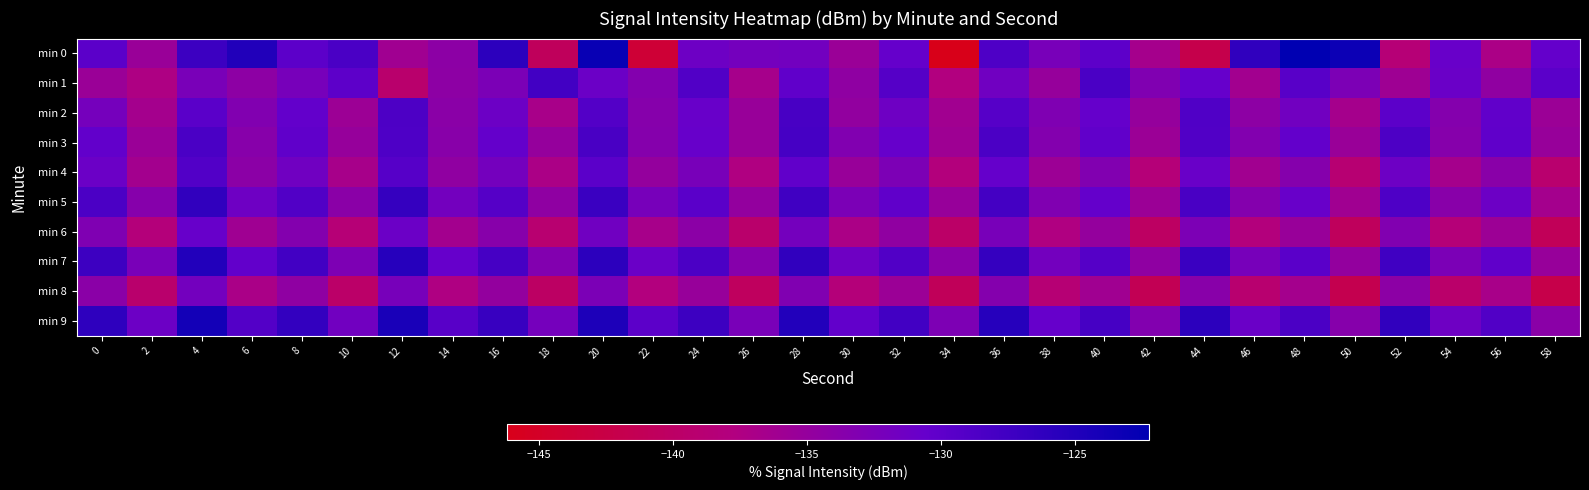

Reading right to left, list all the values displayed in this chart.

min 0: 58=-130.5	56=-137.2	54=-130.9	52=-138.6	50=-123.3	48=-122.2	46=-126.2	44=-142.0	42=-136.6	40=-129.9	38=-132.4	36=-128.7	34=-146.2	32=-130.6	30=-135.6	28=-131.9	26=-132.0	24=-131.4	22=-143.9	20=-123.0	18=-140.7	16=-125.9	14=-134.3	12=-136.1	10=-128.3	8=-129.9	6=-125.0	4=-127.3	2=-135.5	0=-129.7
min 1: 58=-129.8	56=-134.6	54=-131.1	52=-135.9	50=-132.8	48=-129.5	46=-136.3	44=-130.7	42=-133.1	40=-128.4	38=-135.2	36=-131.6	34=-137.8	32=-129.3	30=-134.5	28=-130.1	26=-136.7	24=-128.9	22=-133.4	20=-131.2	18=-127.8	16=-132.6	14=-134.4	12=-139.3	10=-130.0	8=-132.3	6=-134.4	4=-132.5	2=-137.4	0=-135.6
min 2: 58=-135.7	56=-130.2	54=-133.5	52=-129.9	50=-136.6	48=-131.7	46=-134.4	44=-128.8	42=-135.1	40=-130.6	38=-133.0	36=-129.4	34=-136.2	32=-131.5	30=-134.8	28=-128.2	26=-135.4	24=-130.9	22=-133.7	20=-129.1	18=-136.9	16=-131.3	14=-134.1	12=-128.6	10=-135.8	8=-130.4	6=-133.2	4=-129.7	2=-136.5	0=-132.1
min 3: 58=-135.3	56=-130.1	54=-133.7	52=-128.6	50=-135.5	48=-130.4	46=-133.3	44=-128.9	42=-135.7	40=-130.2	38=-133.4	36=-128.5	34=-135.9	32=-130.7	30=-133.2	28=-128.1	26=-135.4	24=-130.8	22=-133.6	20=-128.3	18=-135.1	16=-130.5	14=-133.9	12=-128.7	10=-135.2	8=-130.1	6=-133.8	4=-128.4	2=-135.6	0=-130.3
min 4: 58=-139.2	56=-134.0	54=-136.6	52=-131.4	50=-138.8	48=-133.6	46=-136.2	44=-131.0	42=-138.4	40=-133.2	38=-135.8	36=-130.6	34=-138.0	32=-132.8	30=-135.4	28=-130.2	26=-137.6	24=-132.4	22=-135.0	20=-129.8	18=-137.2	16=-132.0	14=-134.6	12=-129.4	10=-136.8	8=-131.6	6=-134.2	4=-129.0	2=-136.4	0=-131.2
min 5: 58=-136.5	56=-131.3	54=-133.9	52=-128.7	50=-136.1	48=-130.9	46=-133.5	44=-128.3	42=-135.7	40=-130.5	38=-133.1	36=-127.9	34=-135.3	32=-130.1	30=-132.7	28=-127.5	26=-134.9	24=-129.7	22=-132.3	20=-127.1	18=-134.5	16=-129.3	14=-131.9	12=-126.7	10=-134.1	8=-128.9	6=-131.5	4=-126.3	2=-133.7	0=-128.5
min 6: 58=-141.0	56=-135.8	54=-138.4	52=-133.2	50=-140.6	48=-135.4	46=-138.0	44=-132.8	42=-140.2	40=-135.0	38=-137.6	36=-132.4	34=-139.8	32=-134.6	30=-137.2	28=-132.0	26=-139.4	24=-134.2	22=-136.8	20=-131.6	18=-139.0	16=-133.8	14=-136.4	12=-131.2	10=-138.6	8=-133.4	6=-136.0	4=-130.8	2=-138.2	0=-133.0
min 7: 58=-135.3	56=-130.1	54=-132.7	52=-127.5	50=-134.9	48=-129.7	46=-132.3	44=-127.1	42=-134.5	40=-129.3	38=-131.9	36=-126.7	34=-134.1	32=-128.9	30=-131.5	28=-126.3	26=-133.7	24=-128.5	22=-131.1	20=-125.9	18=-133.3	16=-128.1	14=-130.7	12=-125.5	10=-132.9	8=-127.7	6=-130.3	4=-125.1	2=-132.5	0=-127.3
min 8: 58=-142.1	56=-136.9	54=-139.5	52=-134.3	50=-141.7	48=-136.5	46=-139.1	44=-133.9	42=-141.3	40=-136.1	38=-138.7	36=-133.5	34=-140.9	32=-135.7	30=-138.3	28=-133.1	26=-140.5	24=-135.3	22=-137.9	20=-132.7	18=-140.1	16=-134.9	14=-137.5	12=-132.3	10=-139.7	8=-134.5	6=-137.1	4=-131.9	2=-139.3	0=-134.1
min 9: 58=-134.1	56=-128.9	54=-131.5	52=-126.3	50=-133.7	48=-128.5	46=-131.1	44=-125.9	42=-133.3	40=-128.1	38=-130.7	36=-125.5	34=-132.9	32=-127.7	30=-130.3	28=-125.1	26=-132.5	24=-127.3	22=-129.9	20=-124.7	18=-132.1	16=-126.9	14=-129.5	12=-124.3	10=-131.7	8=-126.5	6=-129.1	4=-123.9	2=-131.3	0=-126.1